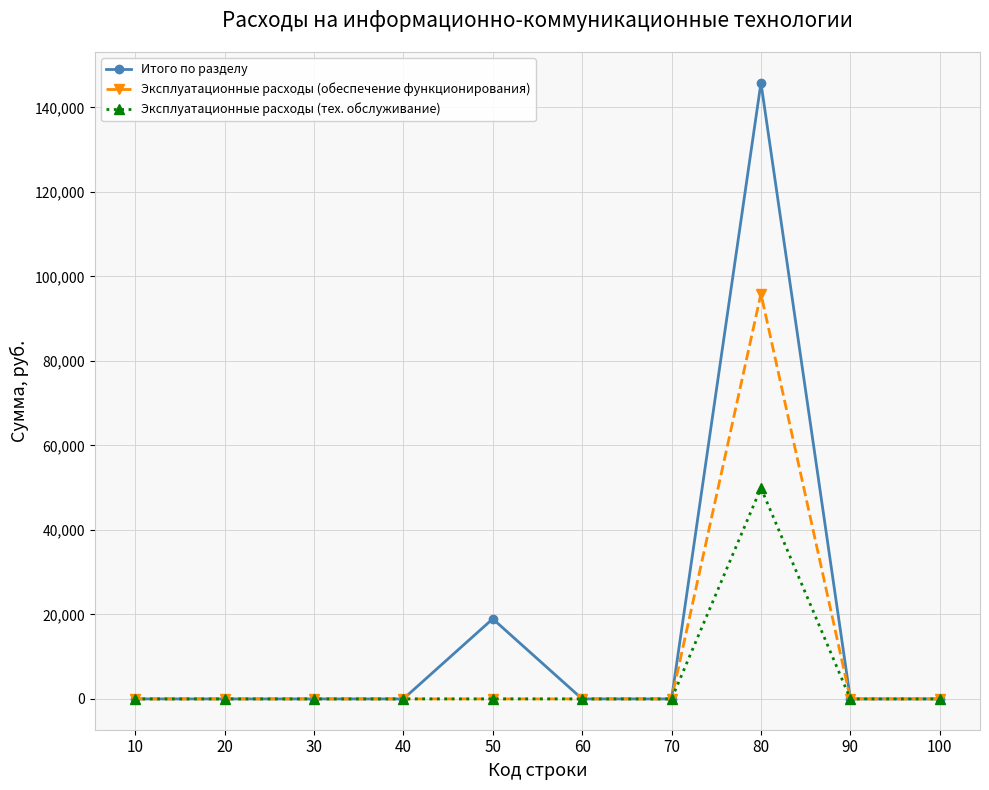

Rank the series by their maximum value, from highest to lowest.

Итого по разделу, Эксплуатационные расходы (обеспечение функционирования), Эксплуатационные расходы (тех. обслуживание)